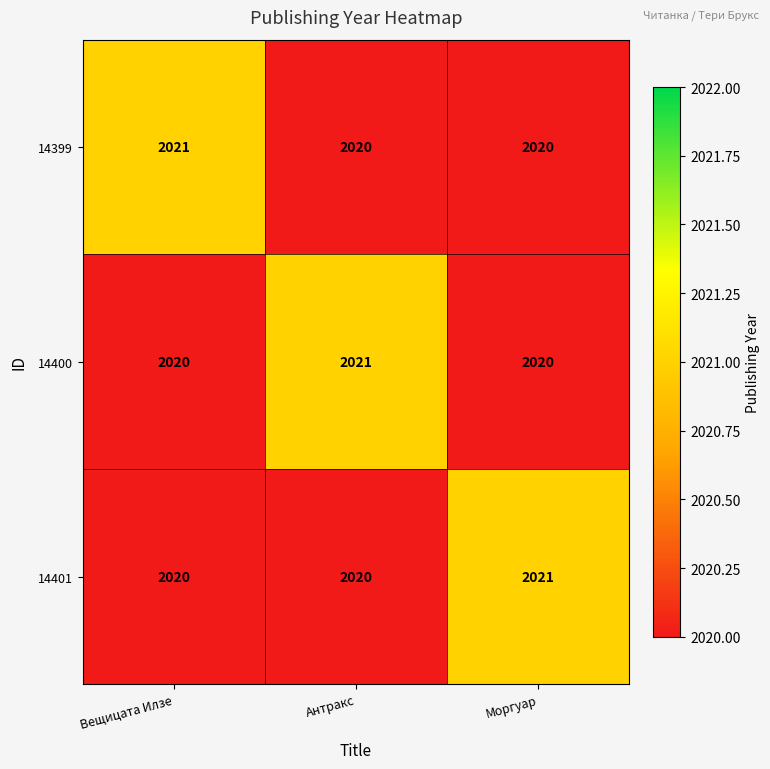

What is the total value across all series at Моргуар?

6061